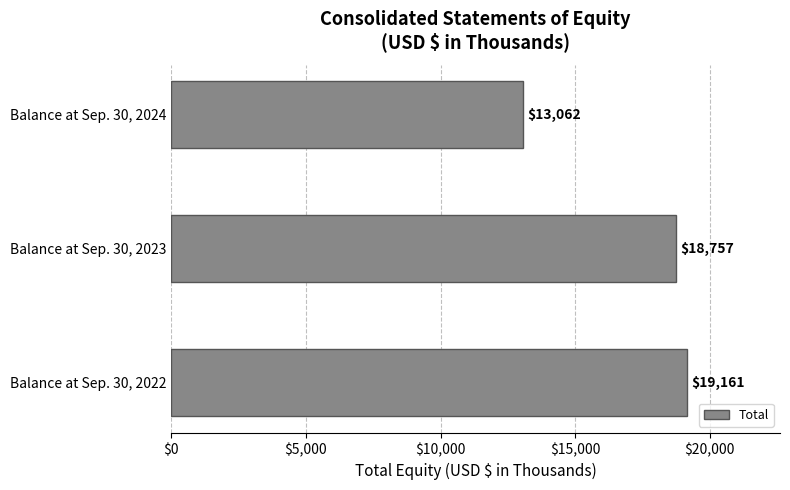

True or false: the data shows 8838 at Balance at Sep. 30, 2024.

False